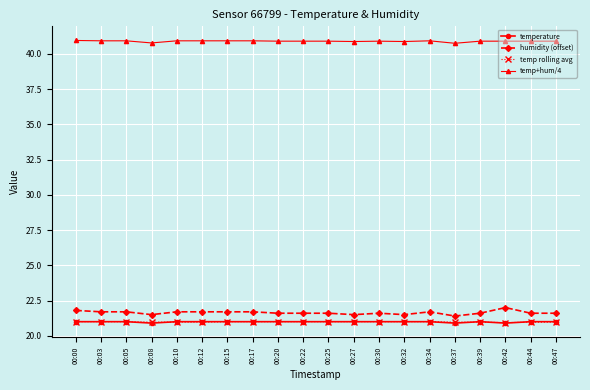

True or false: humidity (offset) and temp+hum/4 cross at least once.

False